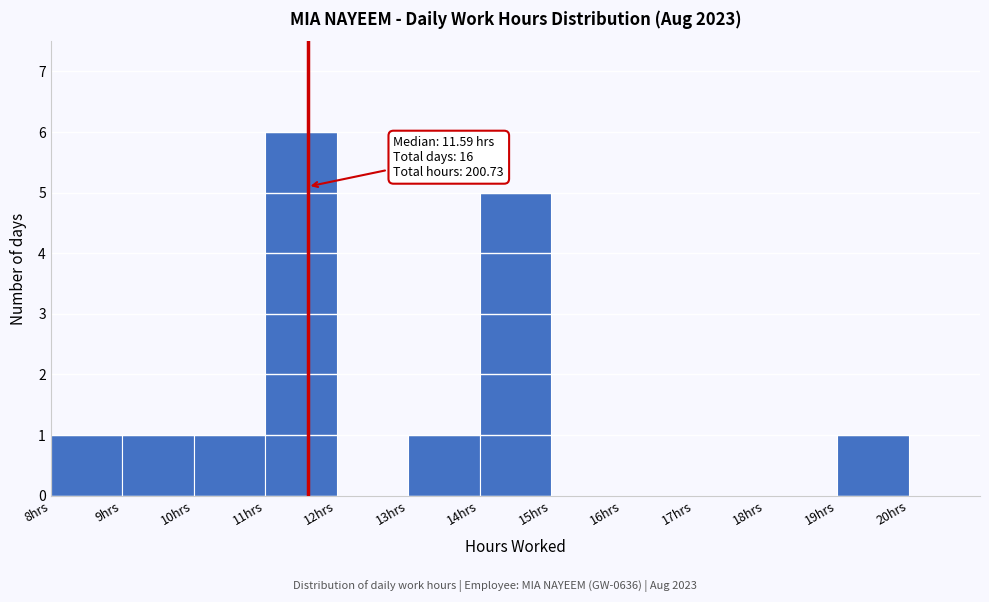

Over which range of the x-axis is the bar tallest?

11 to 12